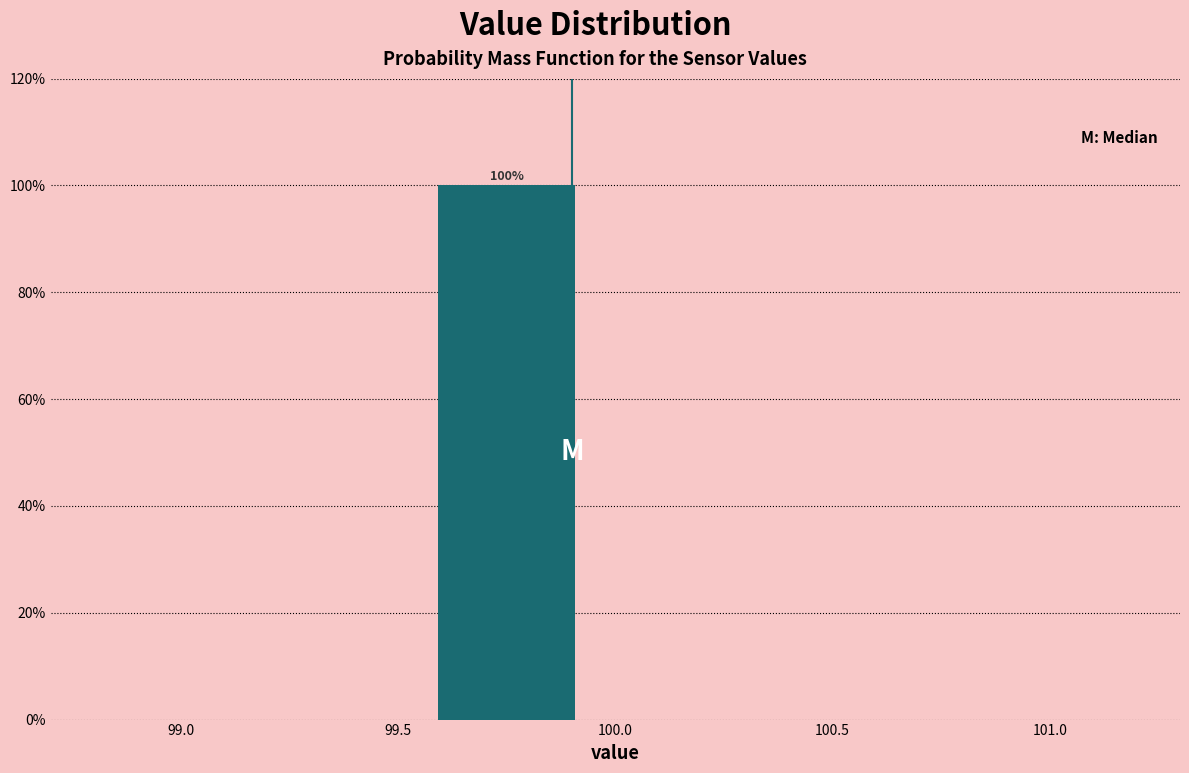

Over which range of the x-axis is the bar tallest?

99.5 to 100.0